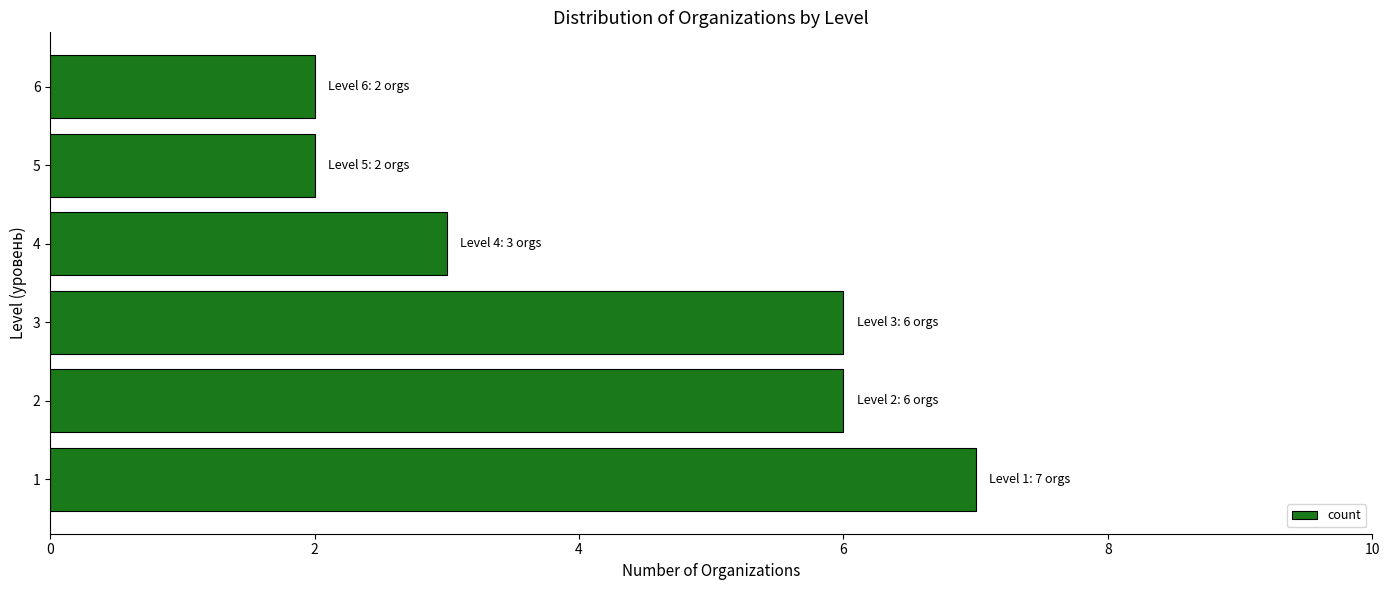

The value at 2 is 4. True or false?

False